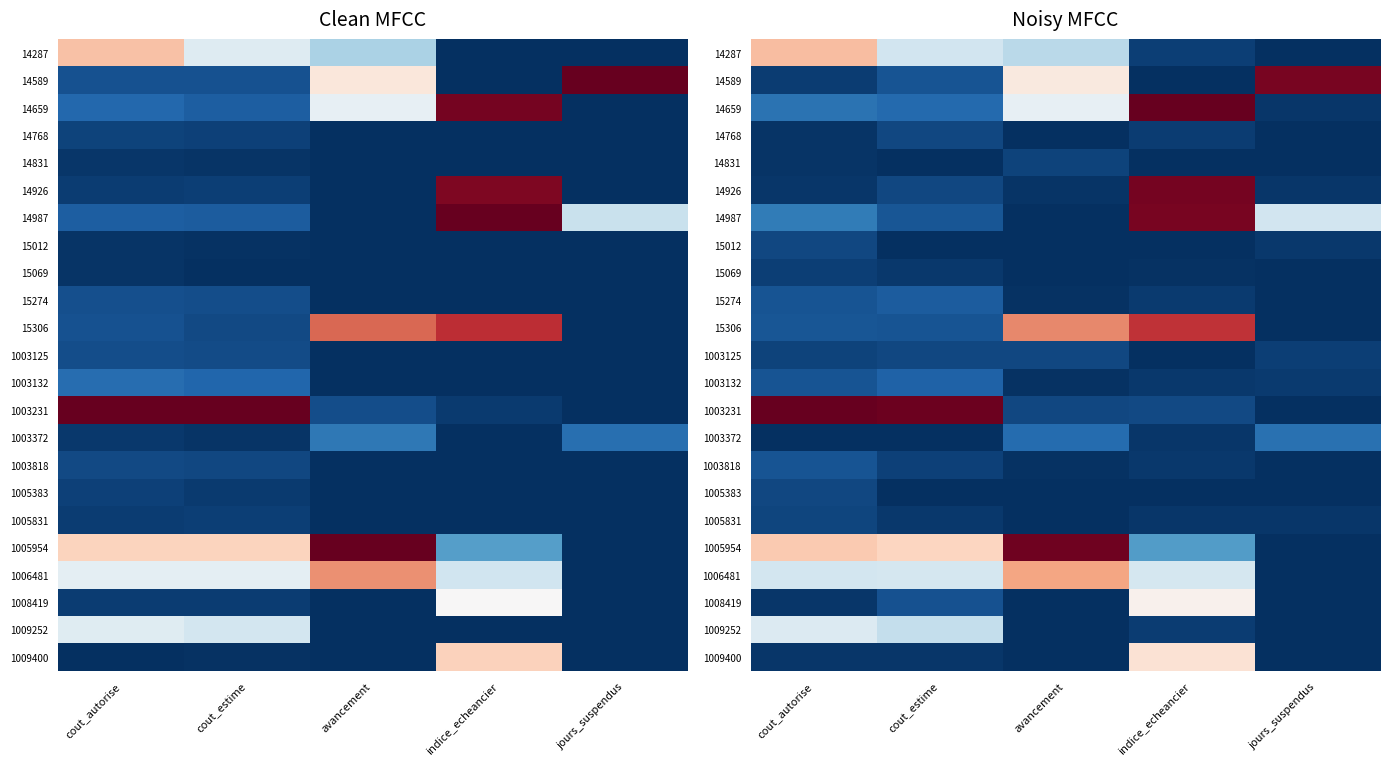

Is it true that 15306 equals 1.0 at avancement?

False